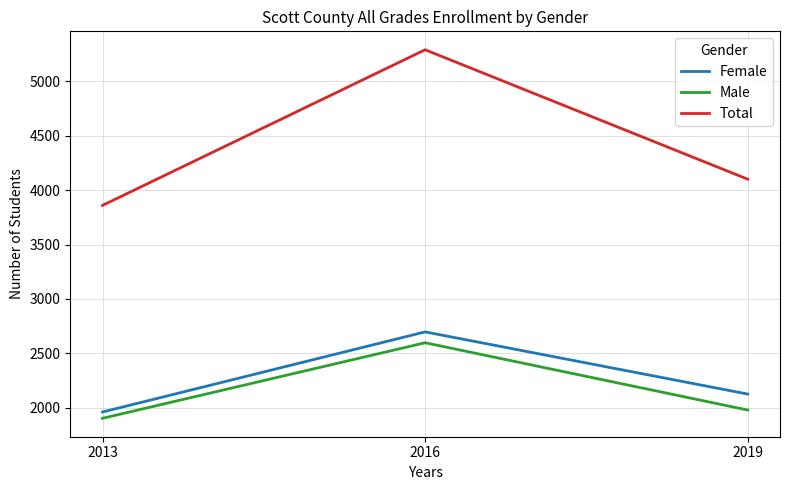

Rank the categories by Male value from lowest to highest.

2013, 2019, 2016